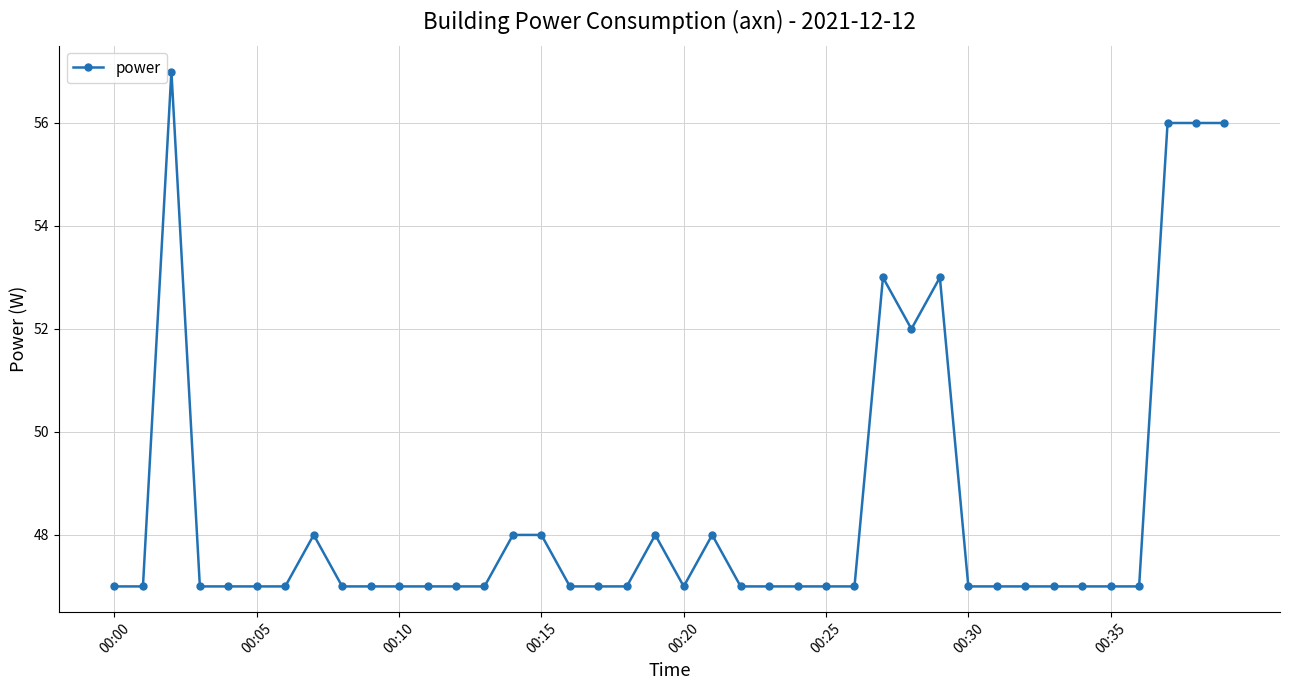

What is the maximum value shown in the chart?

57